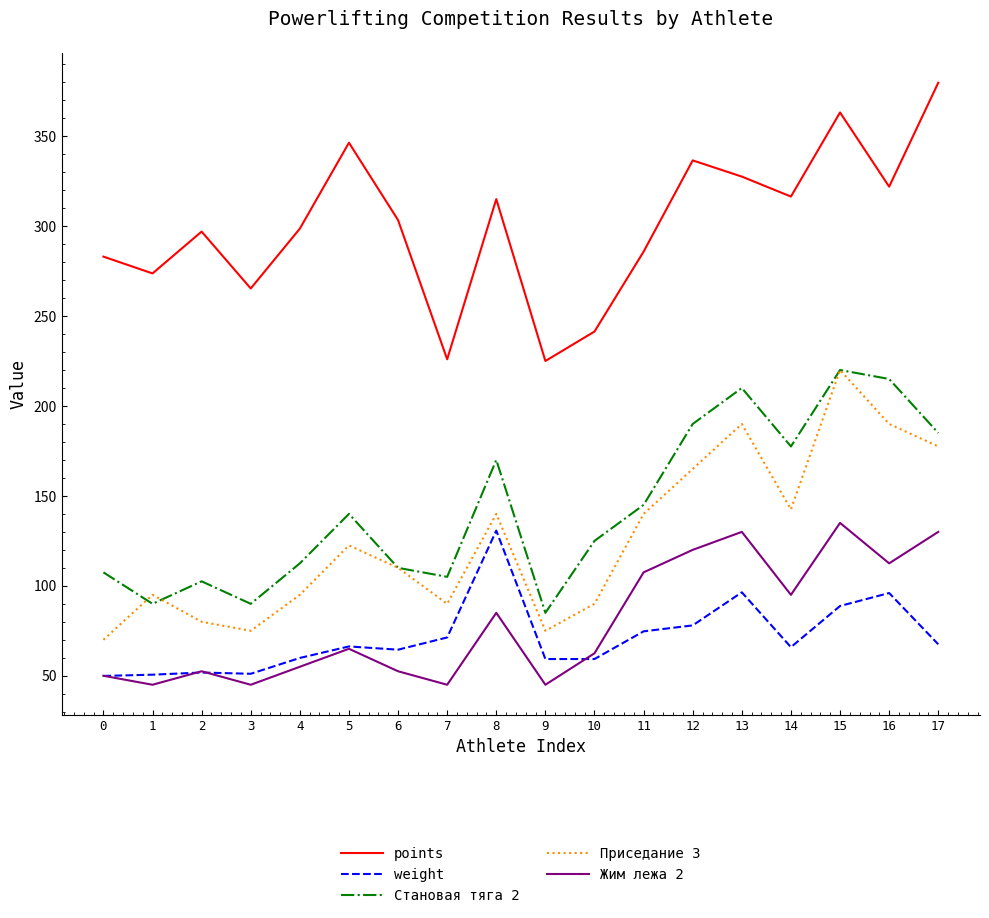

What is the difference between the highest and lowest values at 0?

233.1